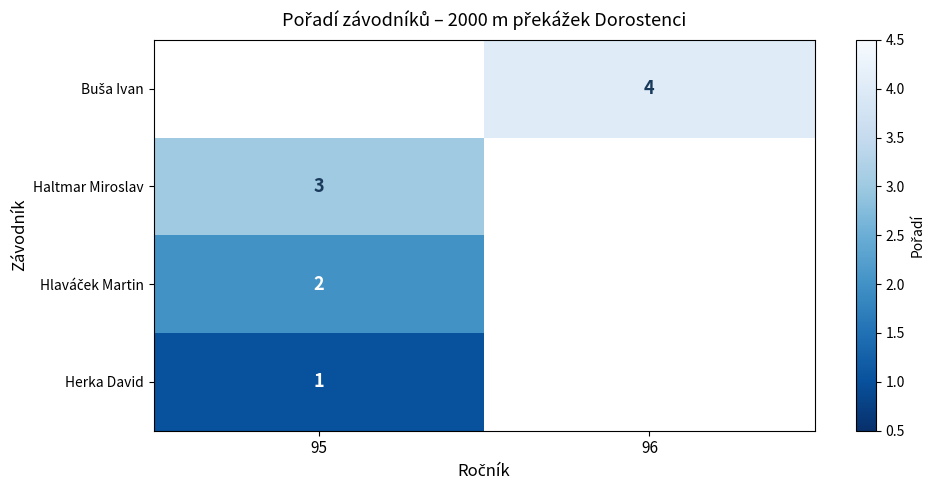

The Herka David series shows 1 at 95. True or false?

True